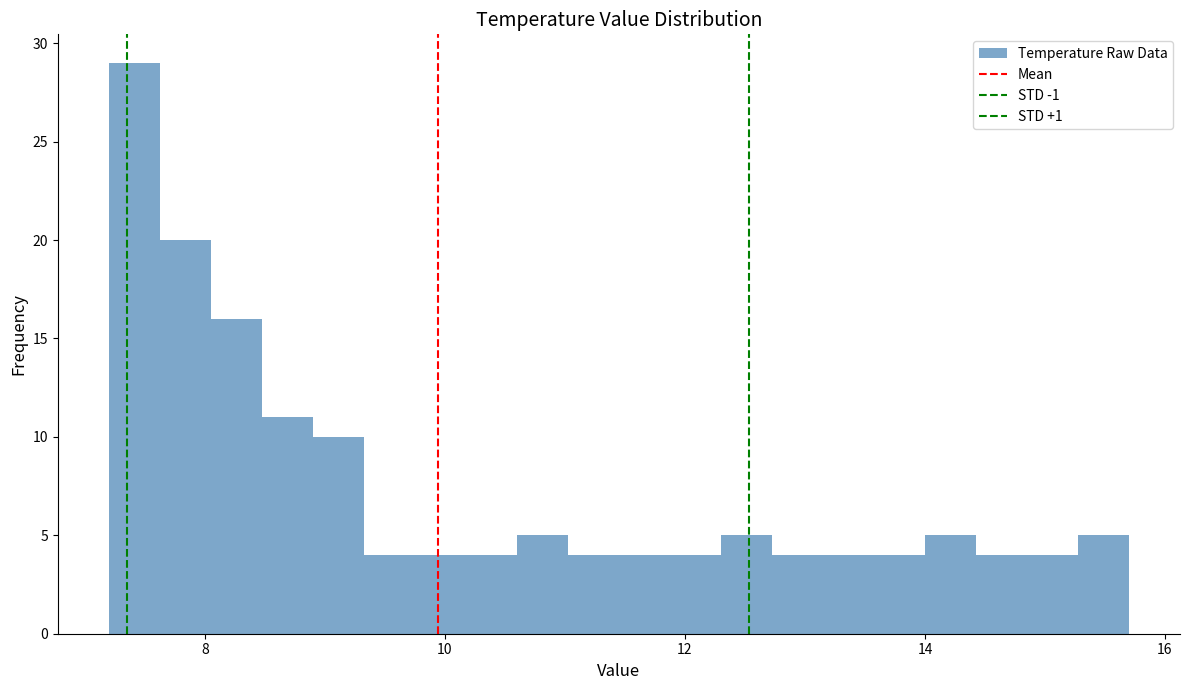

Around what value on the x-axis is the tallest bar? Give the approximate position of its centre, as read against the axis.

7.4